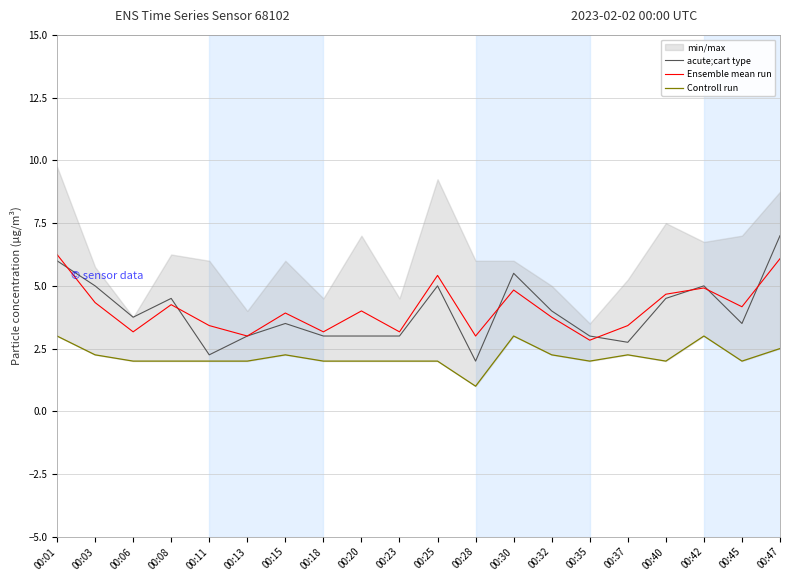

What is the difference between the highest and lowest values at 00:06?

1.8